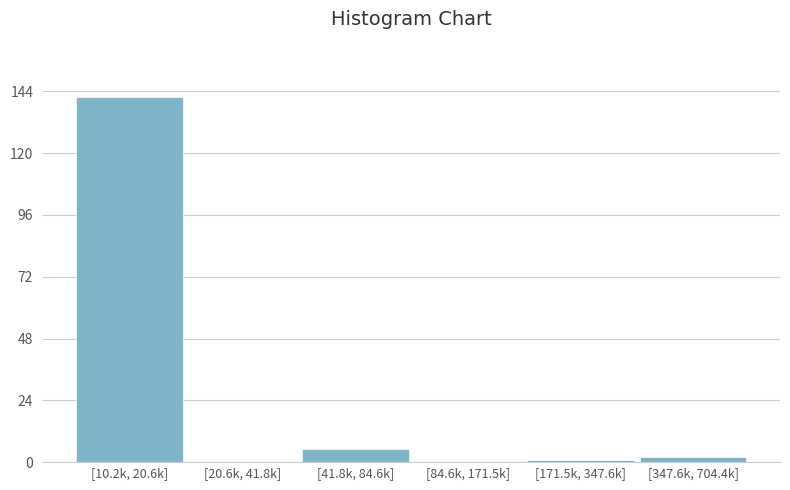

Reading left to right, what are all the values shown in this chart?

[10.2k, 20.6k]=142	[20.6k, 41.8k]=0	[41.8k, 84.6k]=5	[84.6k, 171.5k]=0	[171.5k, 347.6k]=1	[347.6k, 704.4k]=2